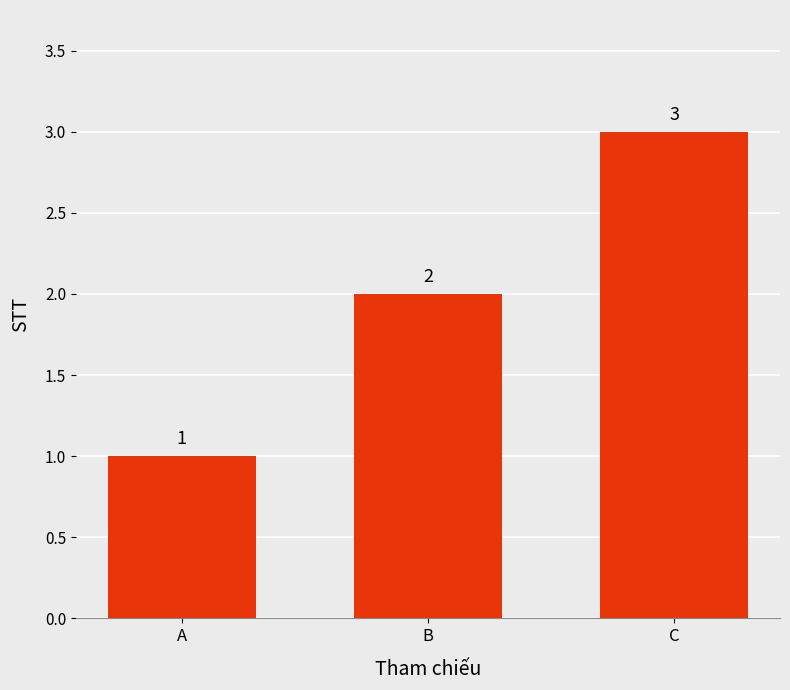

What is the approximate value at B?

2